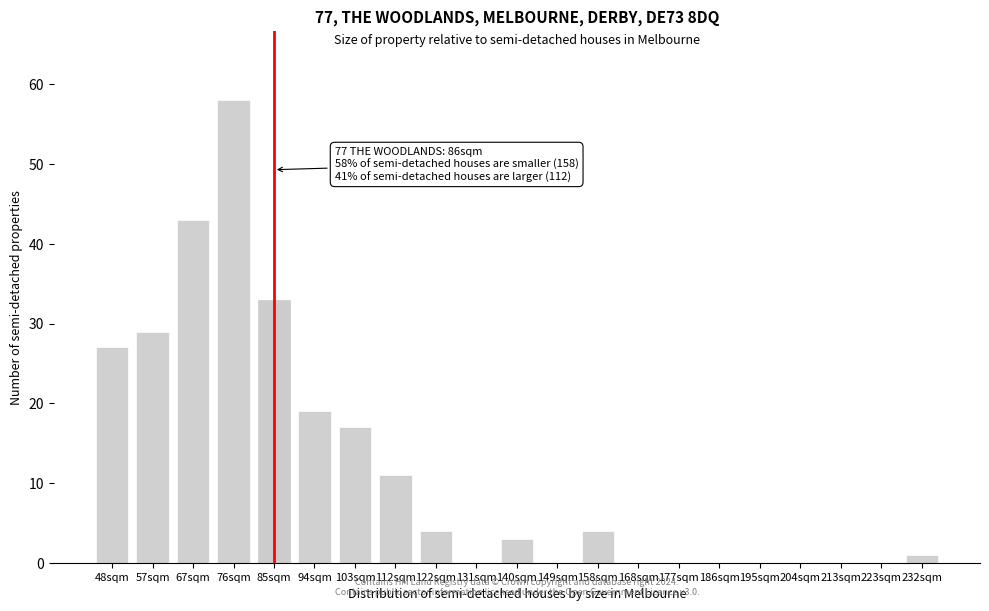

Reading right to left, extract all data points from this chart.

232sqm=1	223sqm=0	213sqm=0	204sqm=0	195sqm=0	186sqm=0	177sqm=0	168sqm=0	158sqm=4	149sqm=0	140sqm=3	131sqm=0	122sqm=4	112sqm=11	103sqm=17	94sqm=19	85sqm=33	76sqm=58	67sqm=43	57sqm=29	48sqm=27